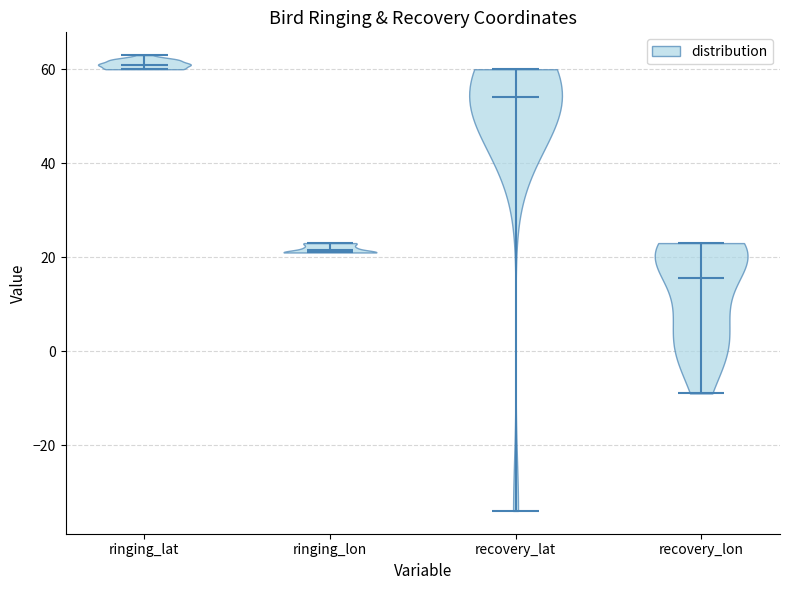

Reading left to right, read every violin against the y-axis: where its median line is, and the lowest and highest points it reaches. The values are not printed on the chart, so give them approximately, as read against the axis.

ringing_lat: median line 62, lowest point 60, highest point 64
ringing_lon: median line 22, lowest point 22, highest point 24
recovery_lat: median line 54, lowest point -34, highest point 60
recovery_lon: median line 16, lowest point -8, highest point 24